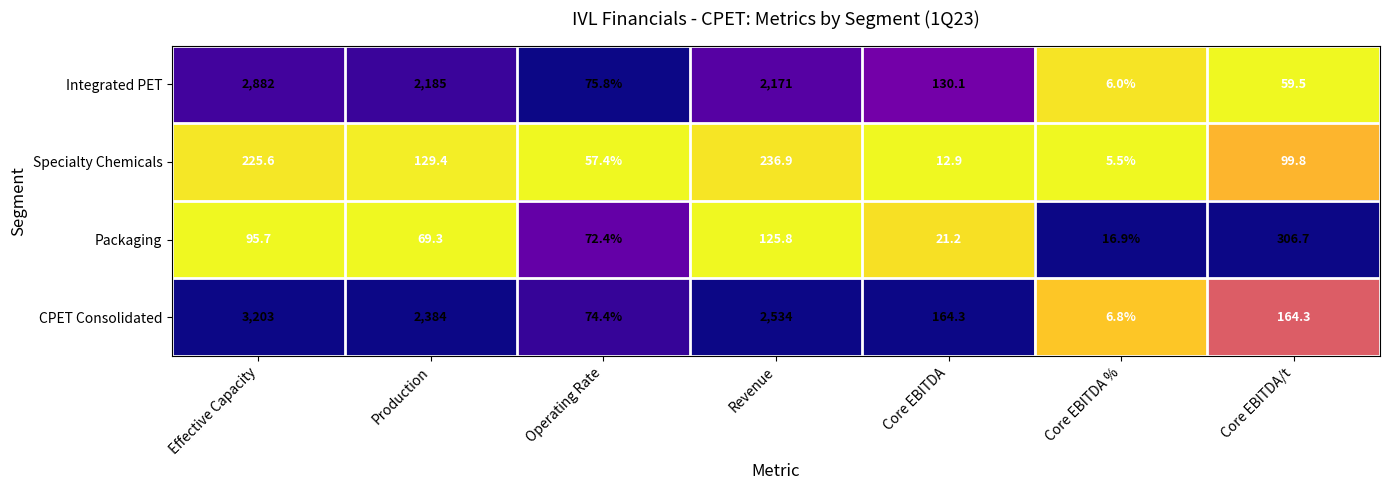

Which series has the largest range (max minus min)?

CPET Consolidated